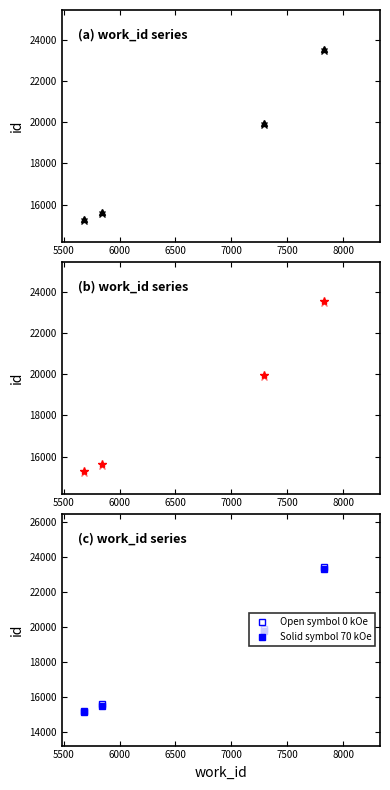

Rank the series at 5500 from highest to lowest value.

id (open), id (solid)